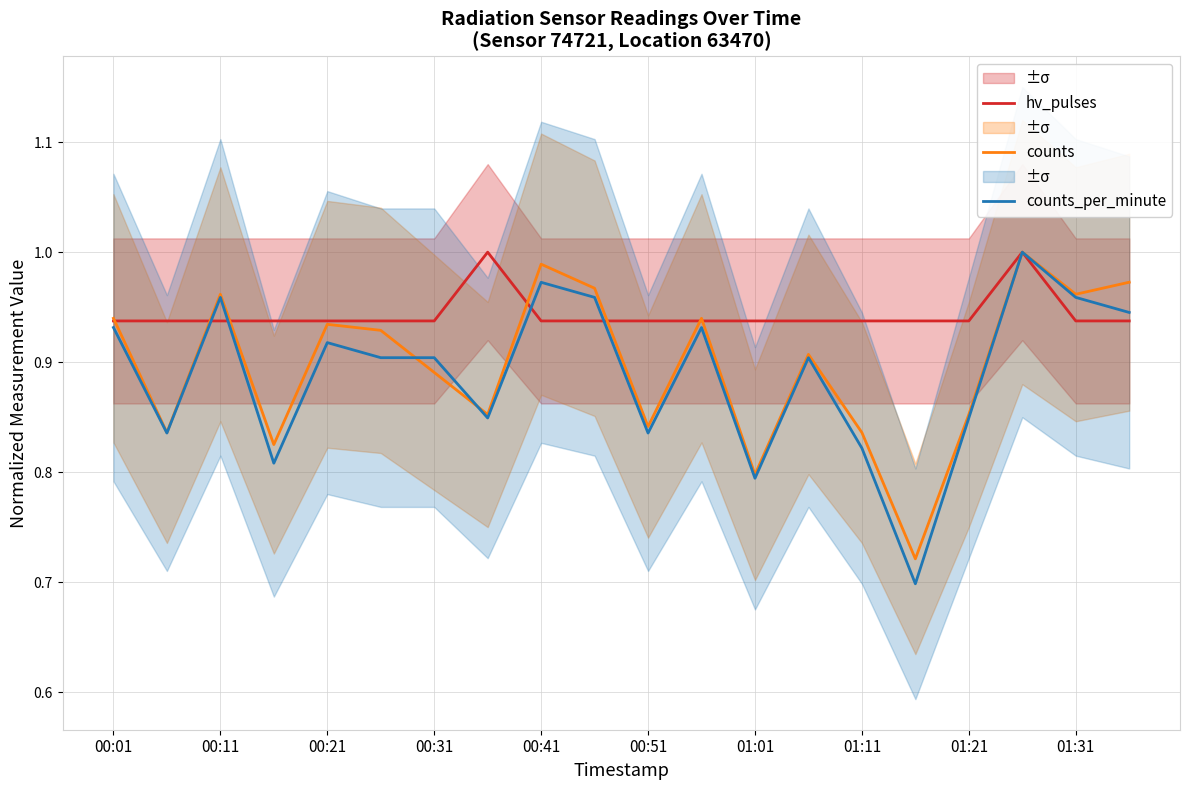

Is it true that counts equals 0.3 at 00:51?

False